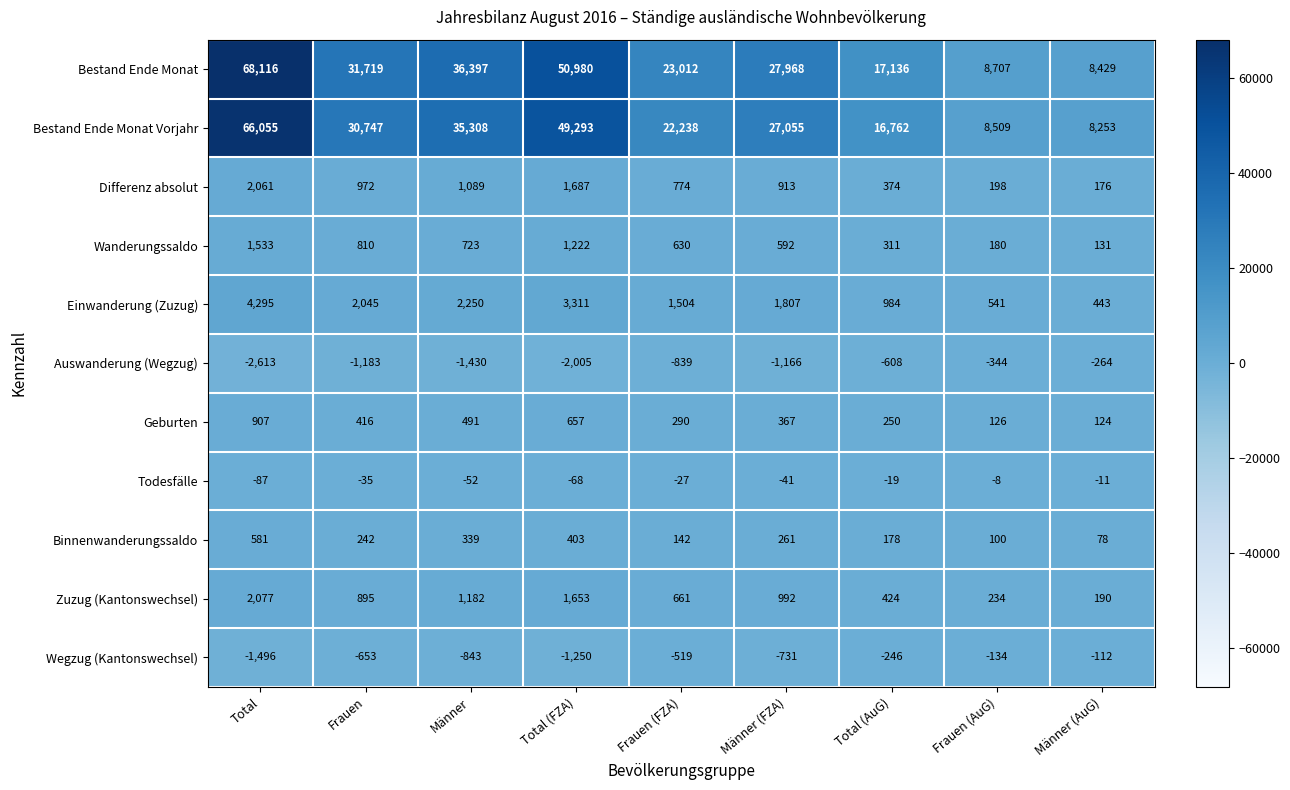

Which category has the highest value in the Bestand Ende Monat Vorjahr series?

Total